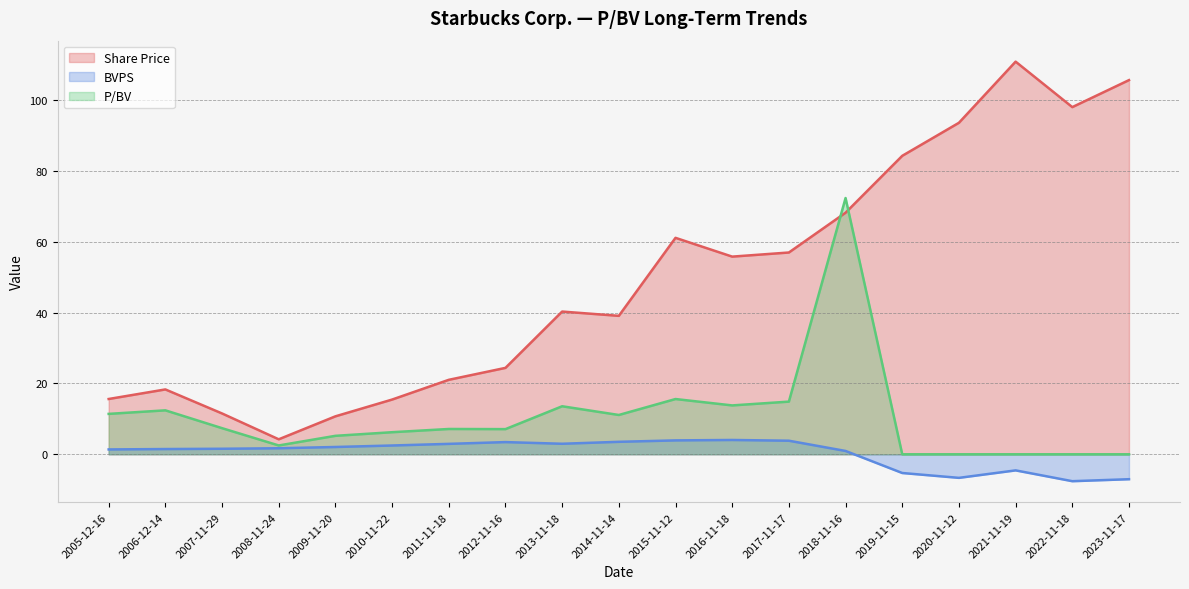

What is the sum of all Share Price values?

934.5